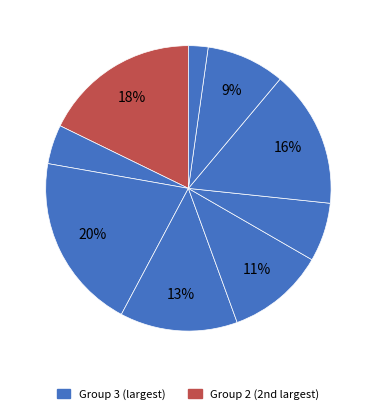

Count the number of slices in the pie.

9